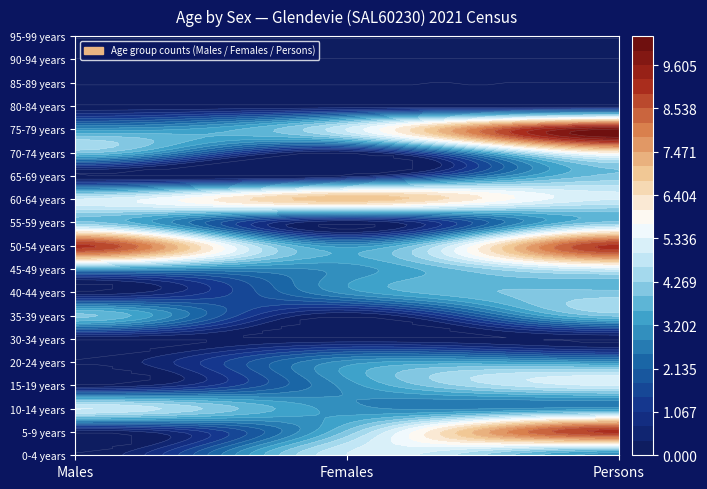

Is the value of 60-64 years at Females greater than the value of 30-34 years at Males?

Yes